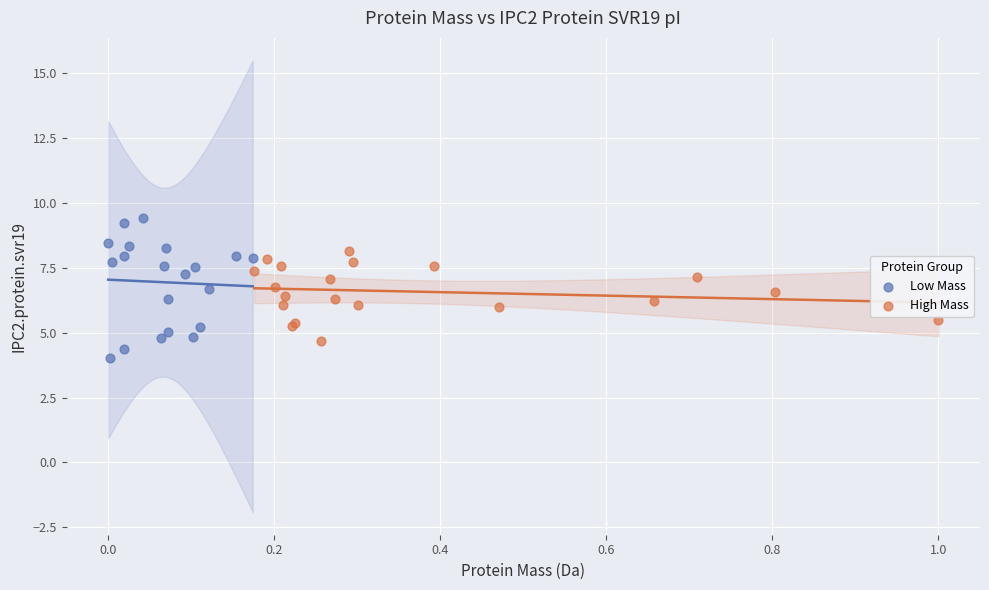

Which series has the widest spread of Y values?

Low Mass